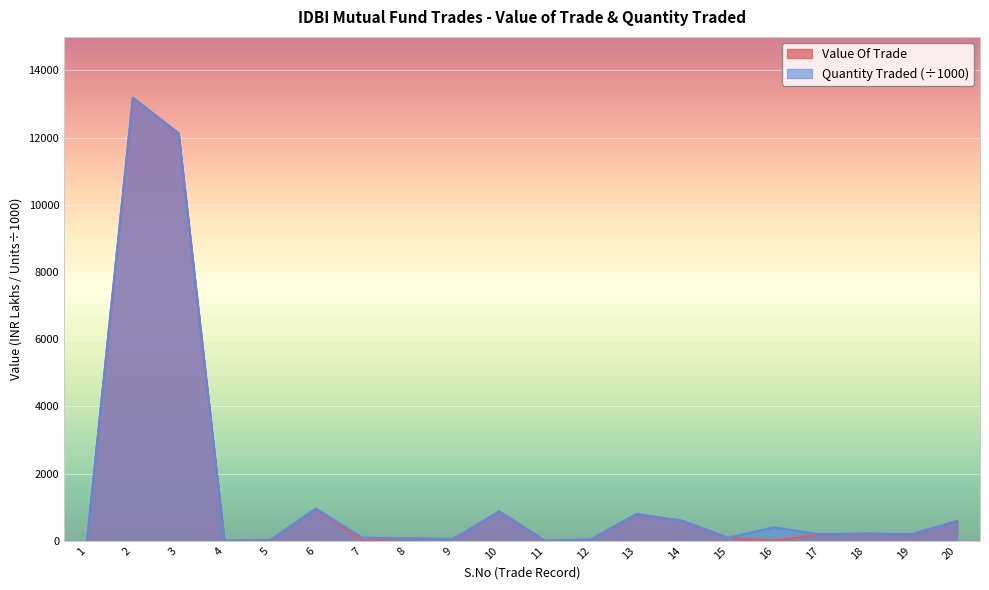

Between 19 and 18, which is larger?

18